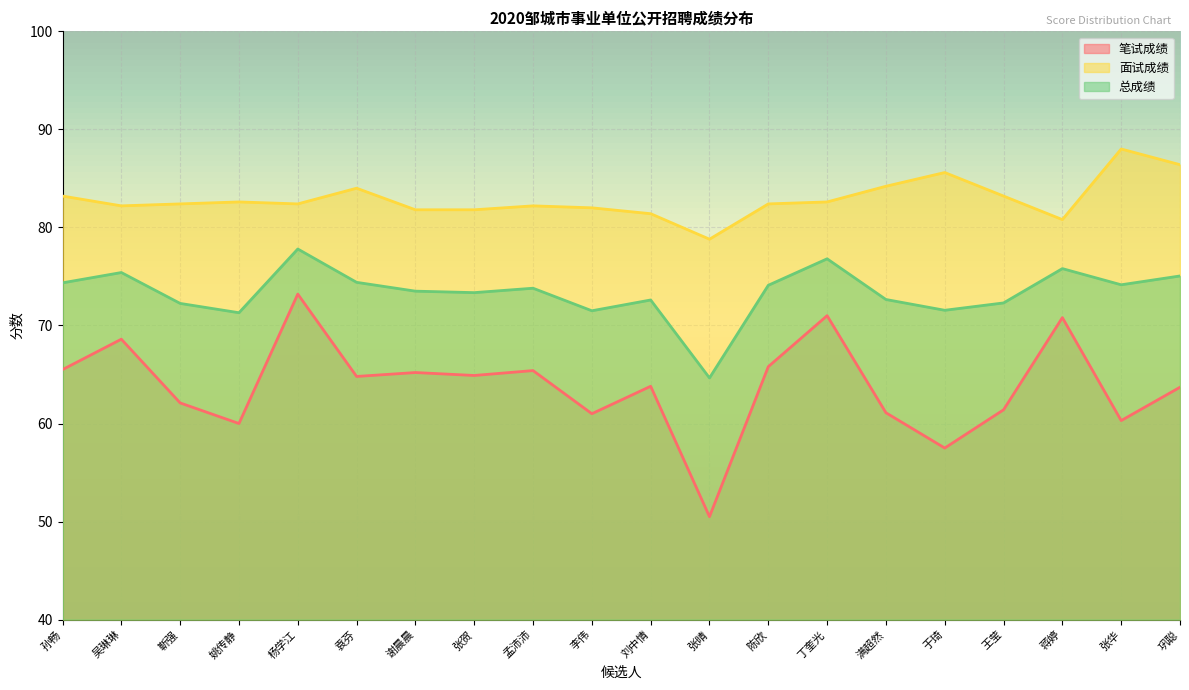

Which series has the widest spread of values?

笔试成绩